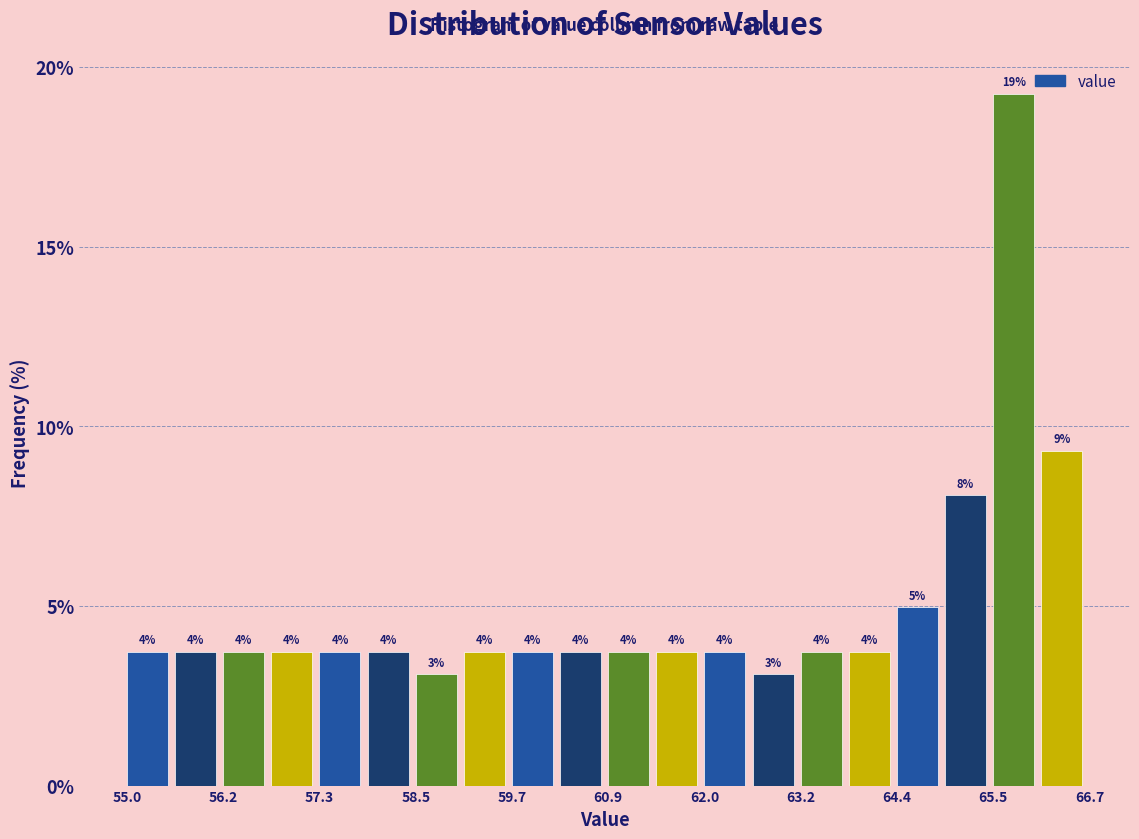

Around what value on the x-axis is the tallest bar? Give the approximate position of its centre, as read against the axis.

65.8